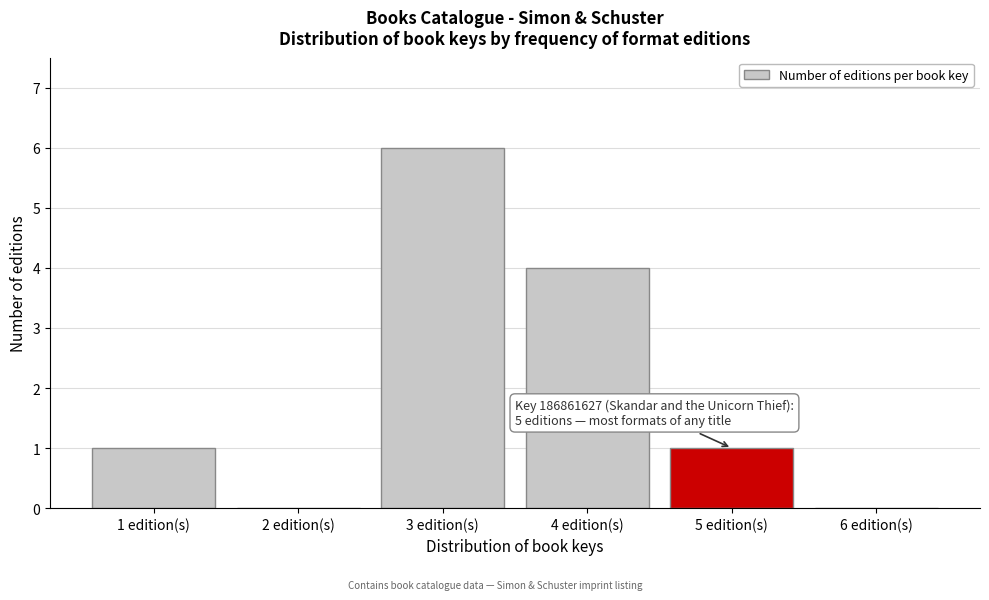

Reading right to left, what are all the values shown in this chart?

6 edition(s)=0	5 edition(s)=1	4 edition(s)=4	3 edition(s)=6	2 edition(s)=0	1 edition(s)=1